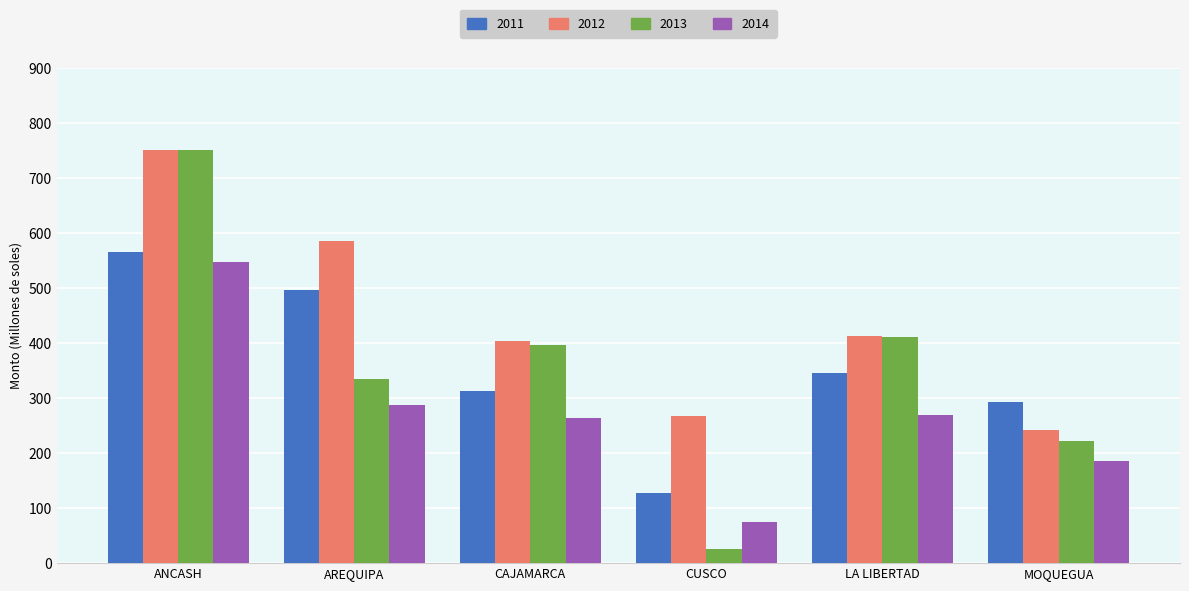

What is the maximum value shown in the chart?

751.2